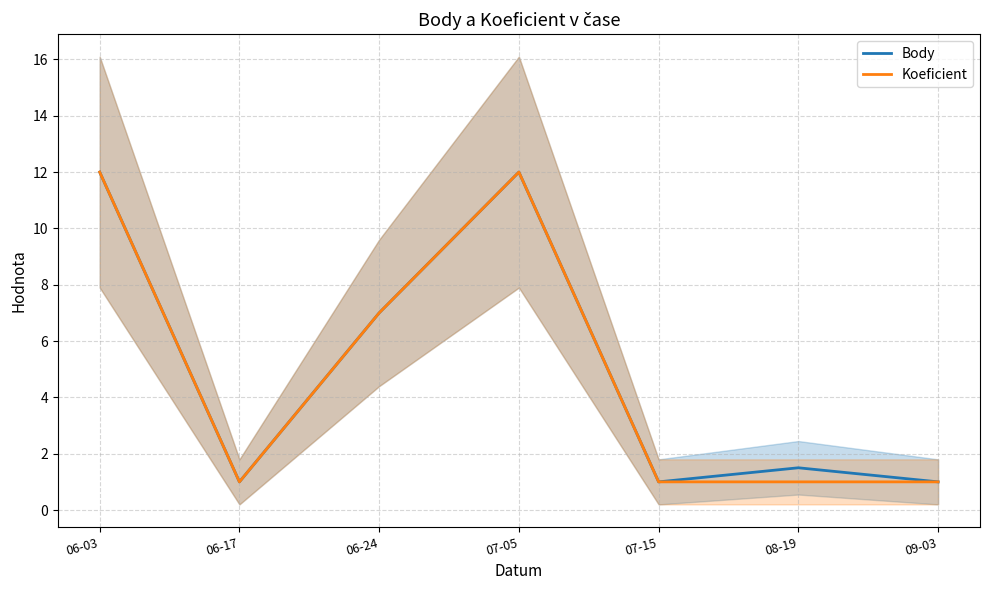

Reading left to right, list all the values displayed in this chart.

Body: 12.0	1.0	7.0	12.0	1.0	1.5	1.0
Koeficient: 12.0	1.0	7.0	12.0	1.0	1.0	1.0